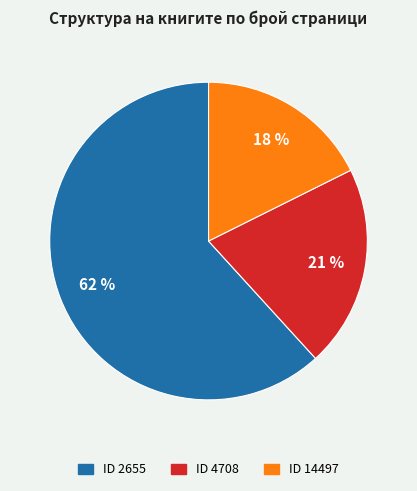

Which slice is the largest?

ID 2655